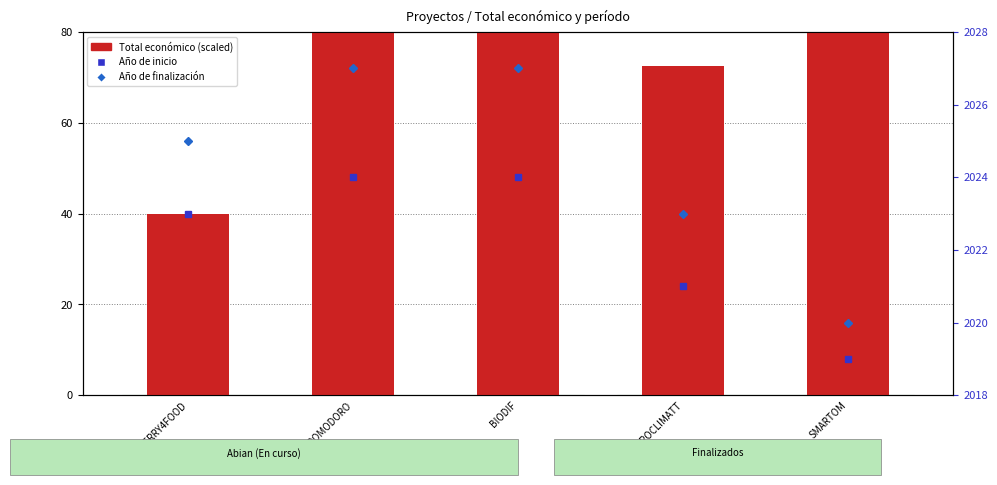

What is the smallest value displayed?

40.0